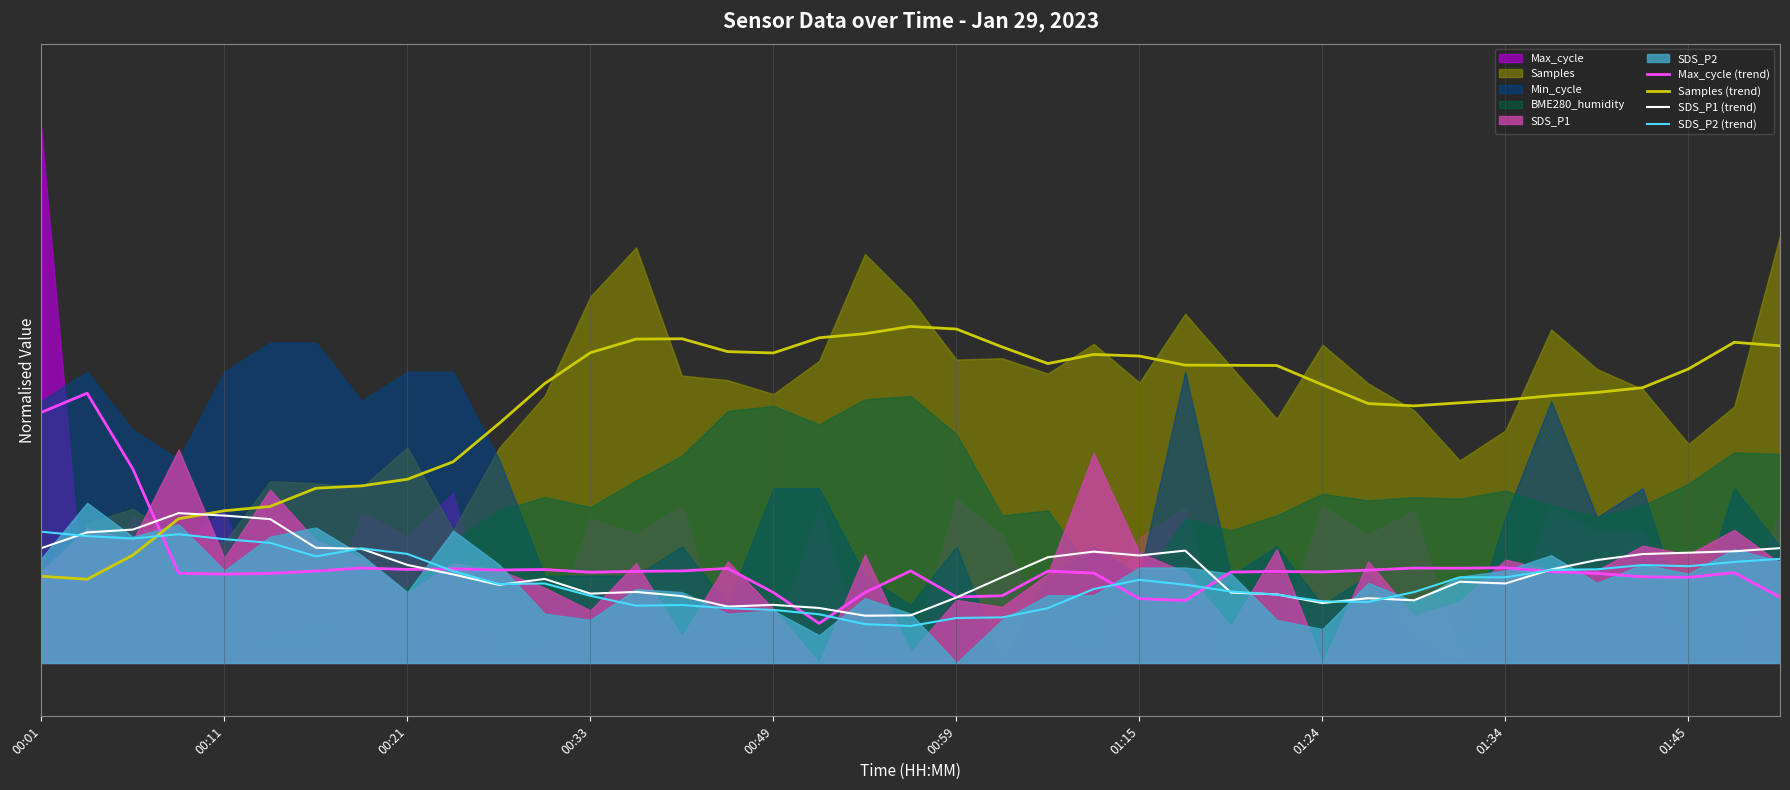

How many times do SDS_P1 (trend) and Max_cycle (trend) cross each other?

7